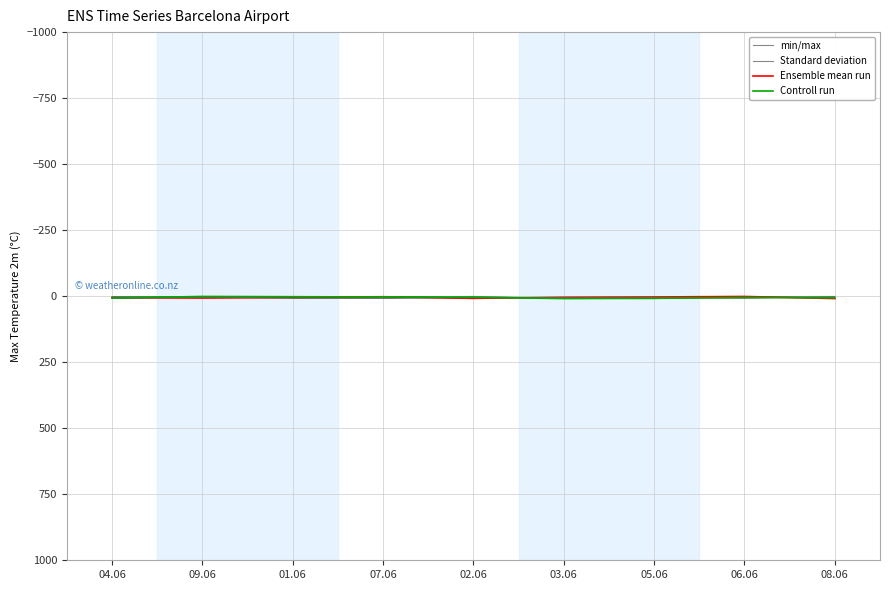

Reading right to left, transcribe all the data shown in this chart.

min/max: 08.06=1	06.06=2	05.06=4	03.06=5	02.06=9	07.06=6	01.06=7	09.06=3	04.06=8
Standard deviation: 08.06=7	06.06=3	05.06=9	03.06=8	02.06=1	07.06=4	01.06=6	09.06=5	04.06=2
Ensemble mean run: 08.06=9	06.06=1	05.06=3	03.06=4	02.06=8	07.06=2	01.06=5	09.06=7	04.06=6
Controll run: 08.06=6	06.06=5	05.06=8	03.06=9	02.06=4	07.06=3	01.06=2	09.06=1	04.06=7